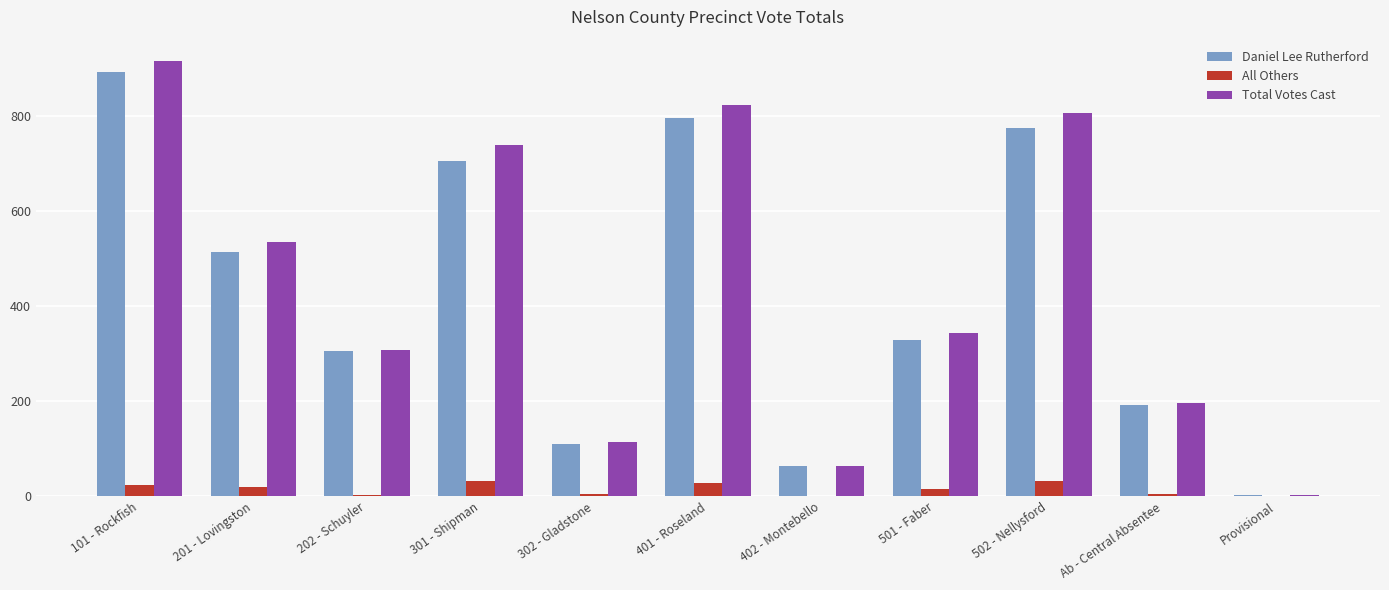

How many categories are shown in the chart?

11